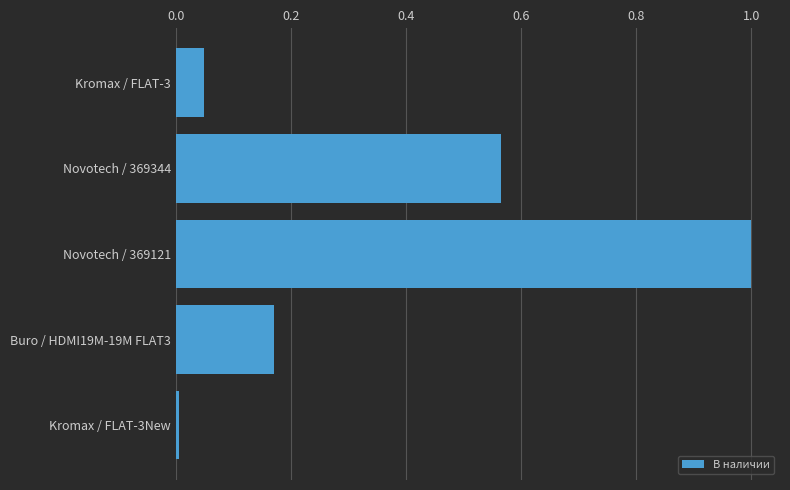

What is the label of the 5th bar from the bottom?

Kromax / FLAT-3